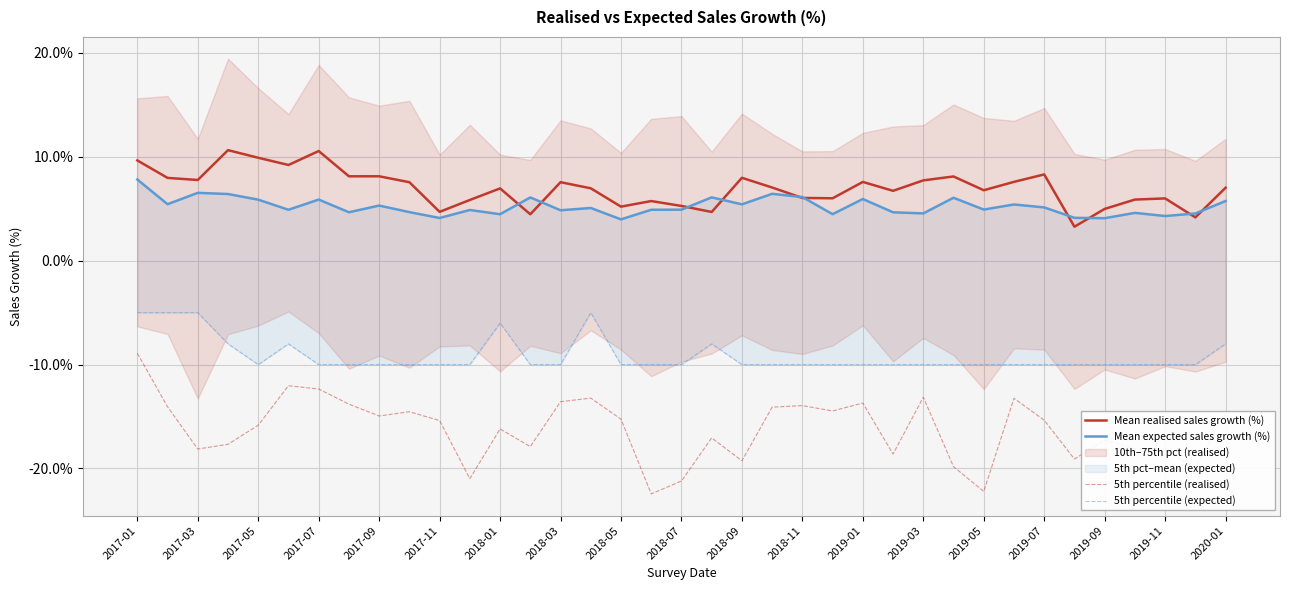

Is this an area chart (filled region under the line)?

No